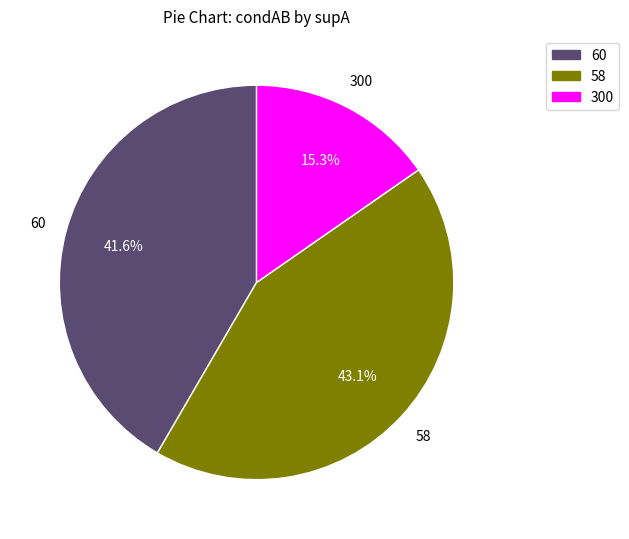

Does 60 account for over 50% of the chart?

No